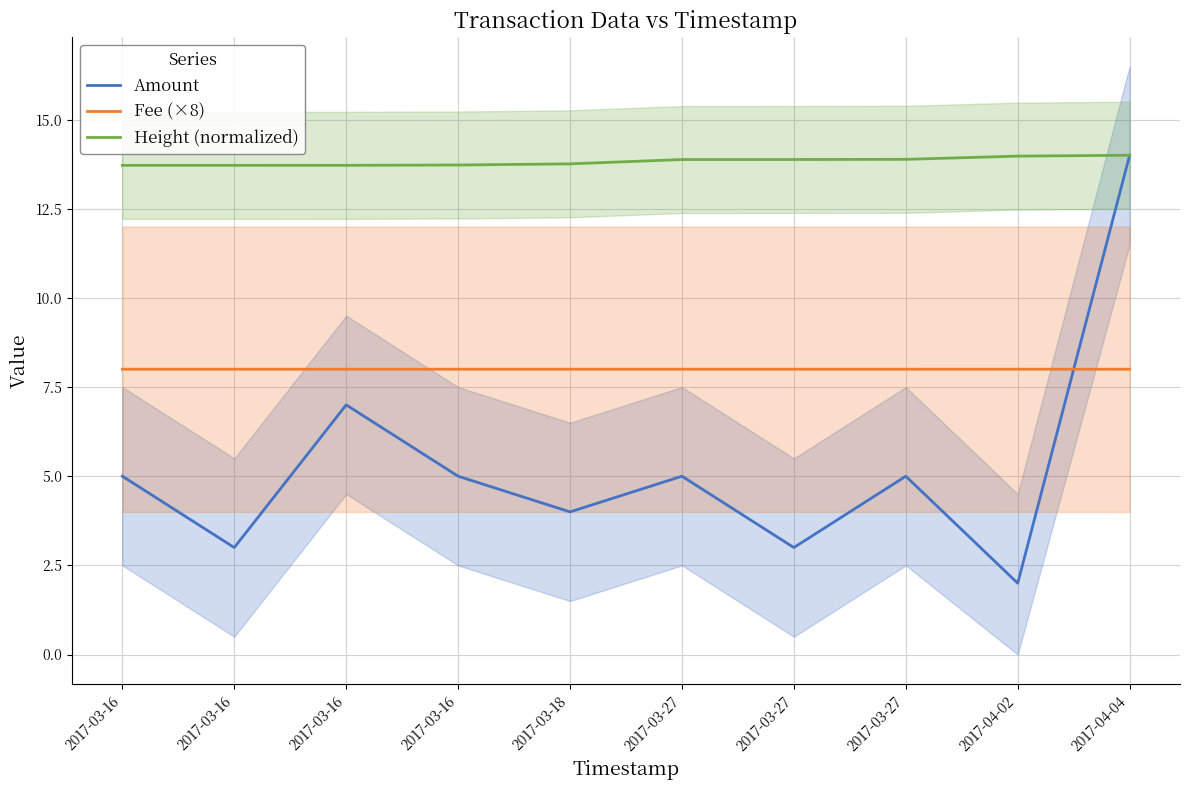

What is the label of the 1st point from the left?

2017-03-16